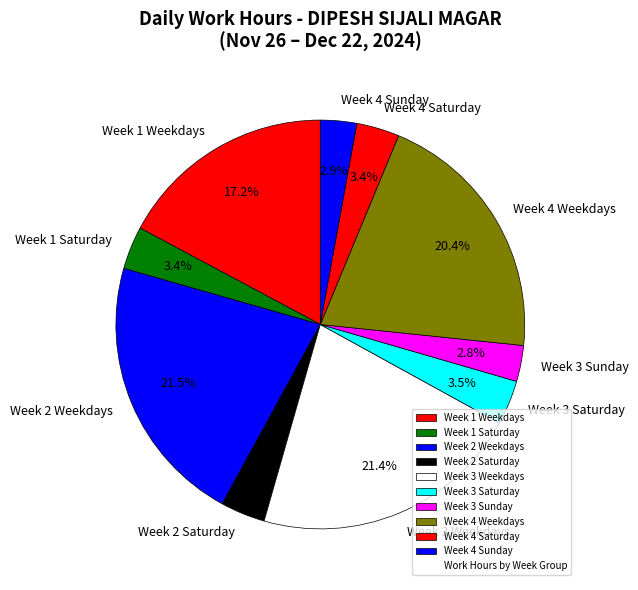

How many segments does this pie chart have?

10